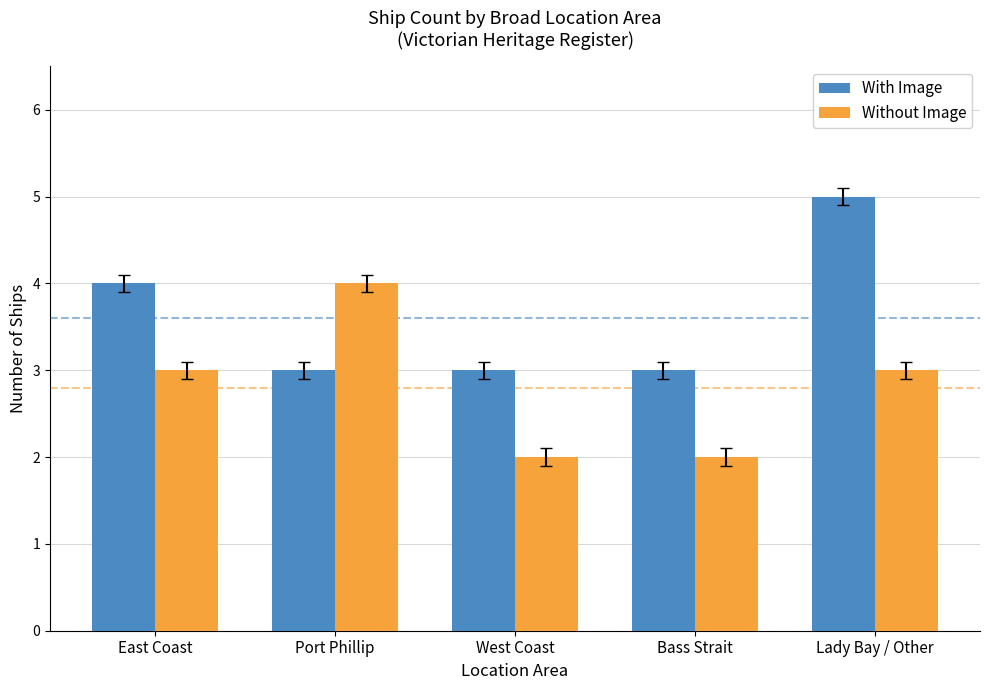

What is the label of the 2nd bar from the left?

Port Phillip